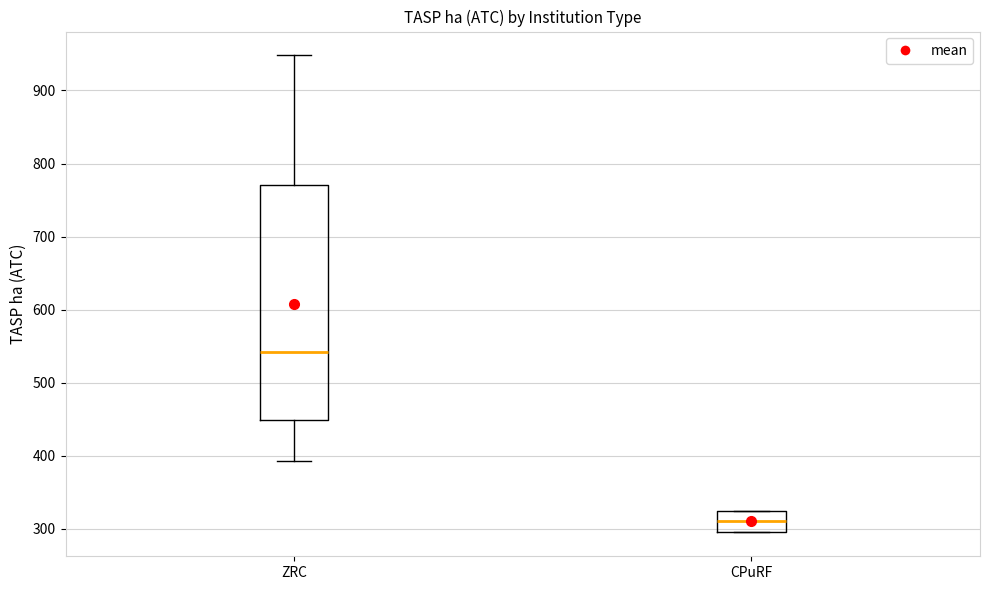

Which box has the highest median line?

ZRC